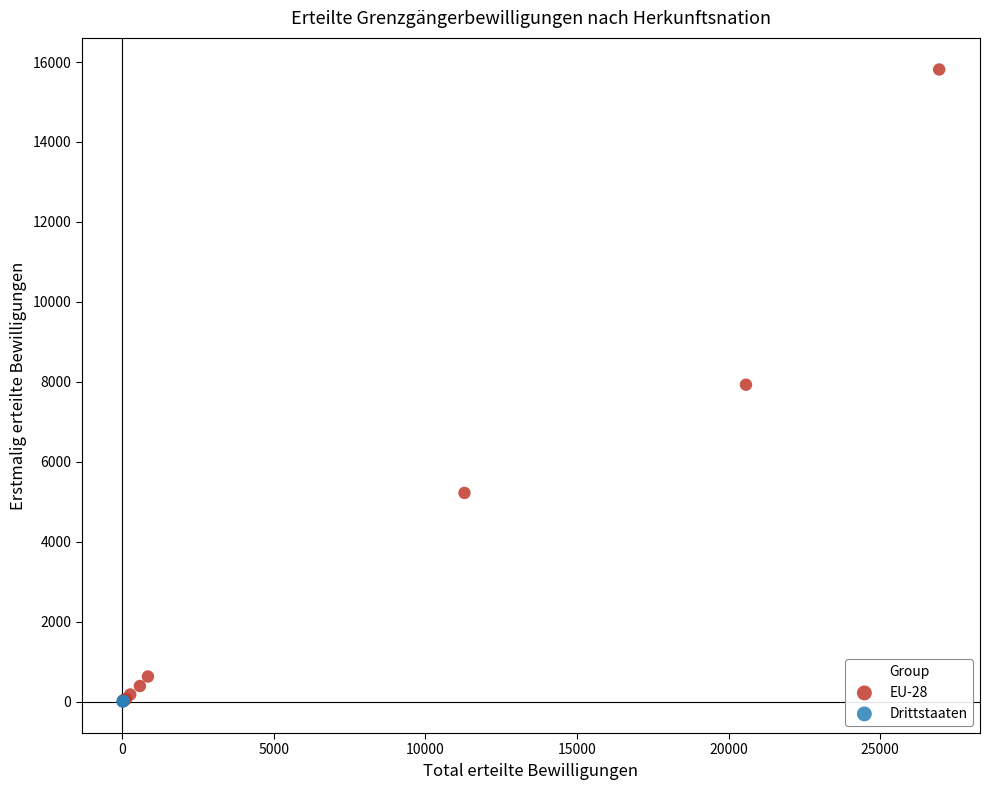

Which series reaches the maximum Y coordinate?

EU-28